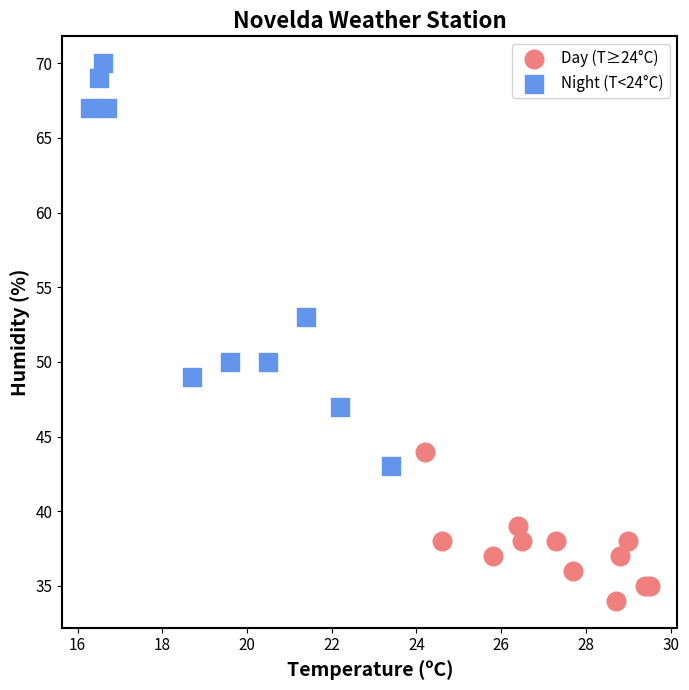

Which series contains the lowest Y value?

Day (T≥24°C)